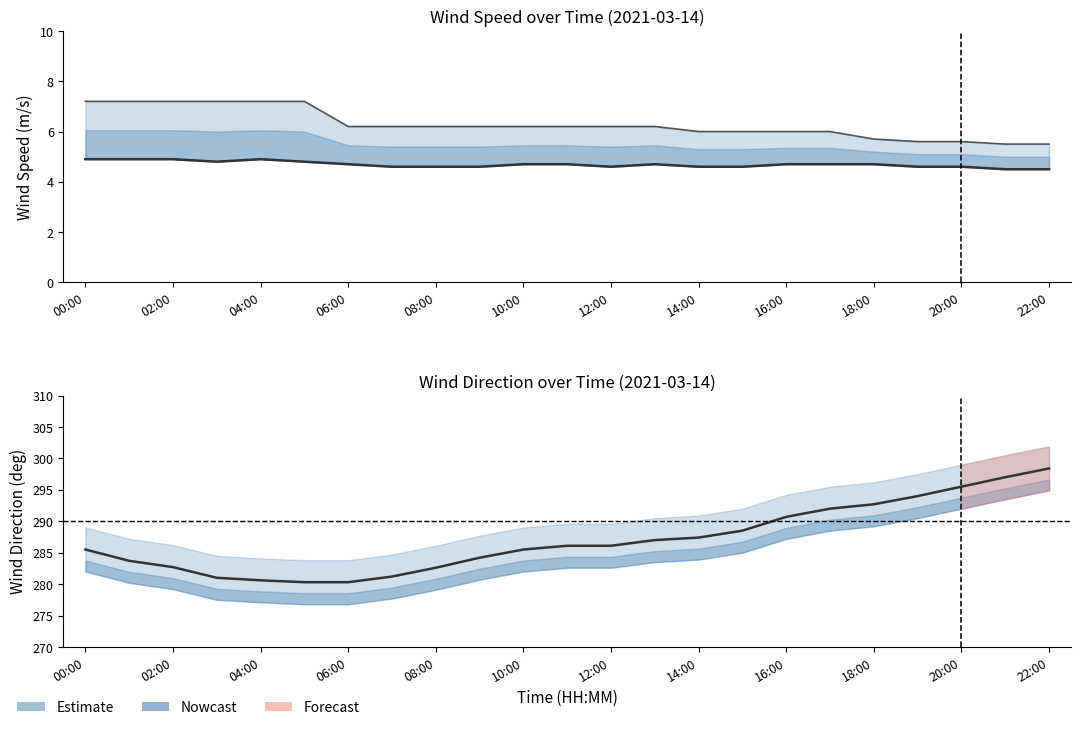

True or false: wind_dir_avg has more than 2 points higher than both neighbors.

False